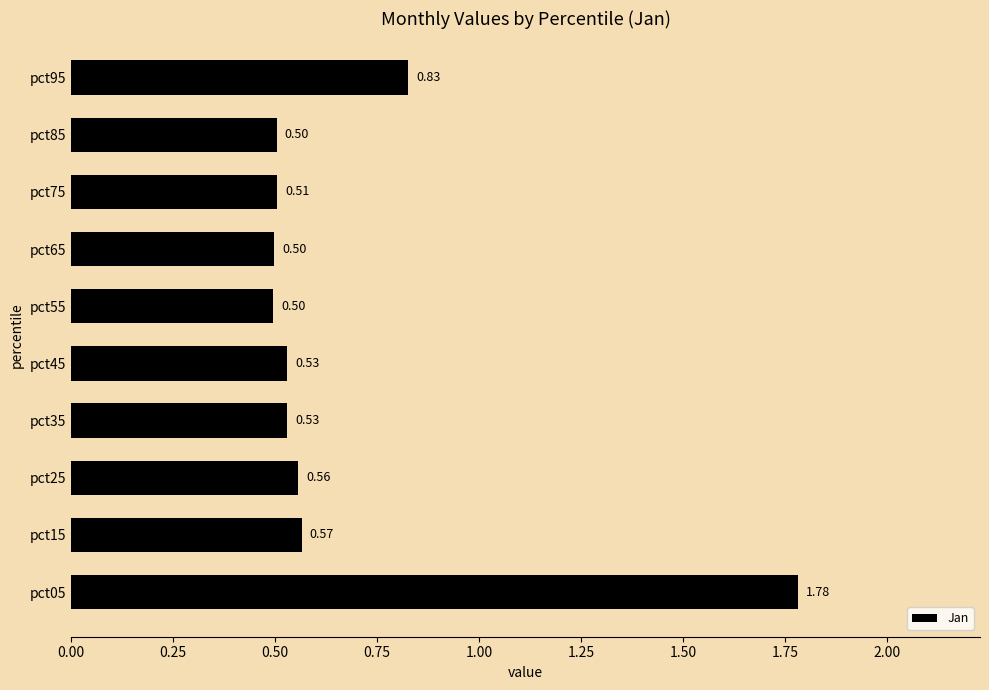

What is the difference between the second highest and minimum values?

0.3